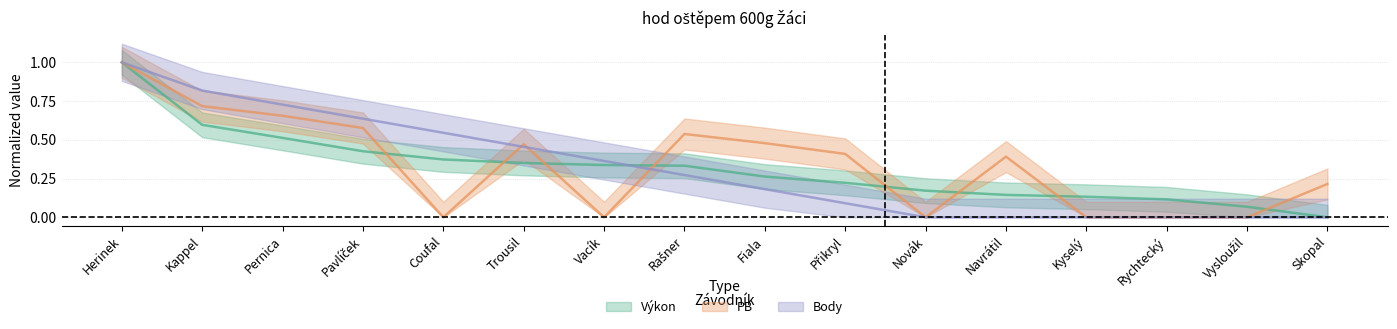

What is the sum of all PB values?

5.5